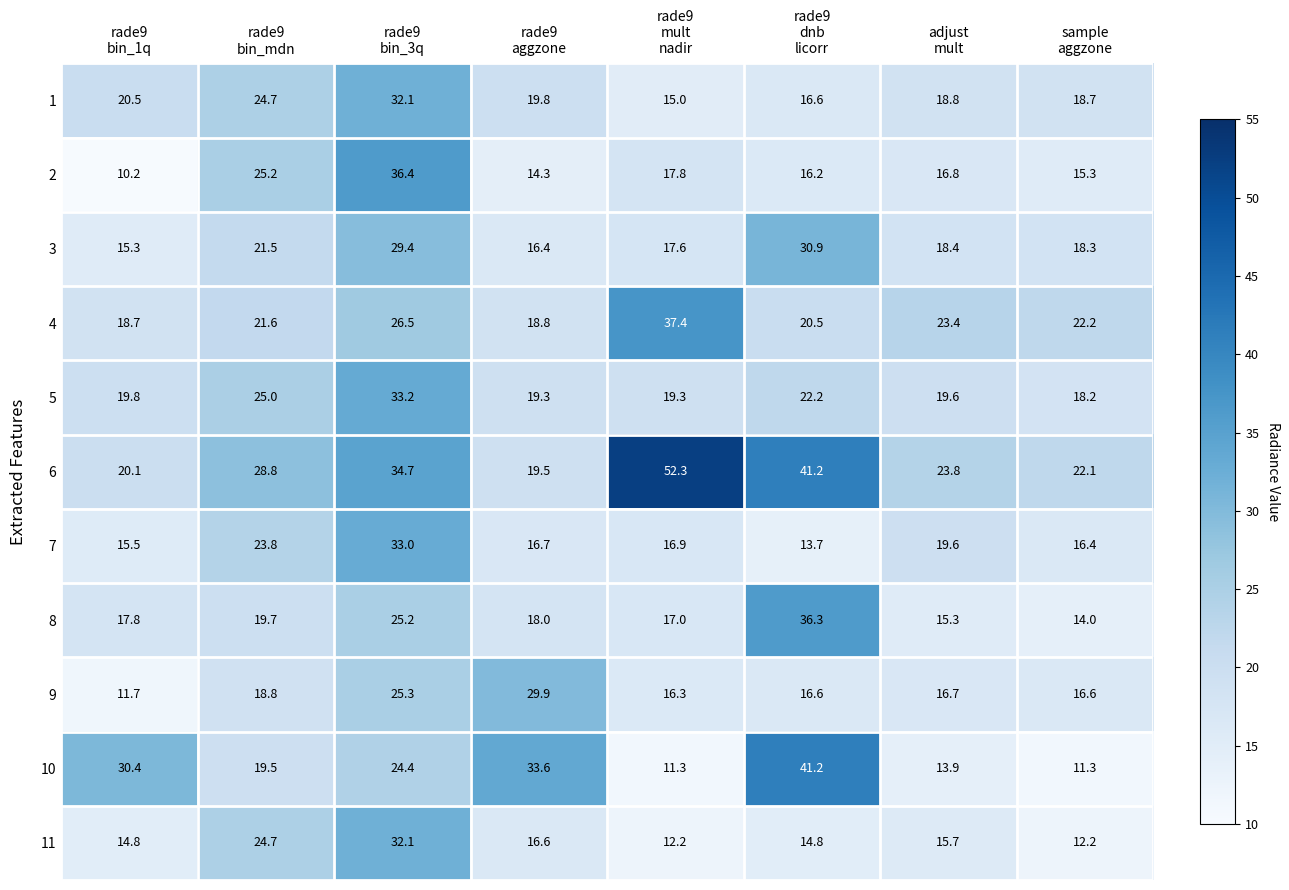

Which series has the widest spread of values?

6